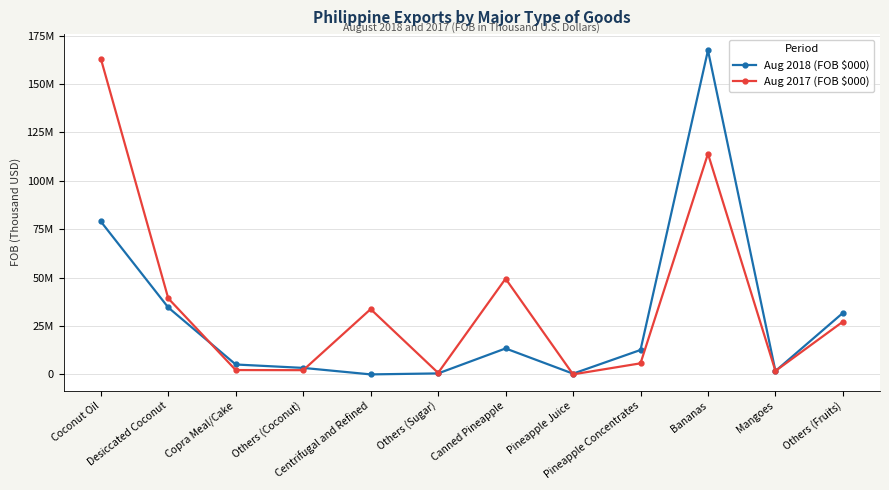

Which series has the largest total across all categories?

Aug 2017 (FOB $000)